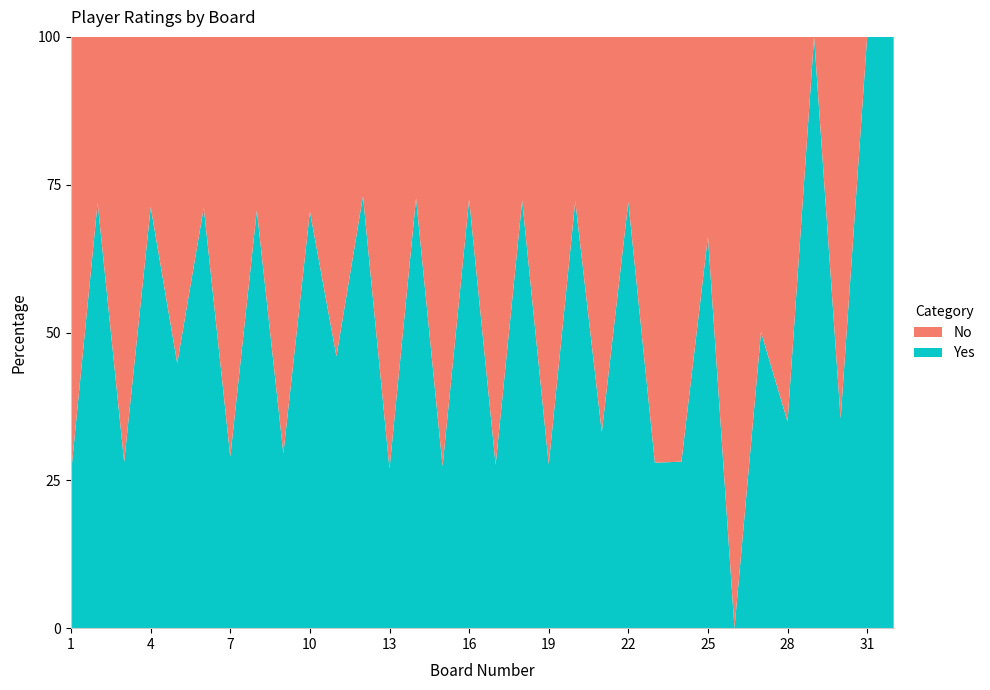

Reading left to right, list all the values displayed in this chart.

Yes: 800	2055	800	1981	1604	1972	800	1929	800	1909	1623	1900	700	1864	700	1851	700	1832	700	1821	900	1810	700	700	1765	0	1707	900	1663	900	1608	700
No: 2244	800	2046	800	1976	800	1959	800	1909	800	1907	700	1898	700	1855	700	1834	700	1827	700	1814	700	1801	1786	900	1717	1701	1676	0	1640	0	0